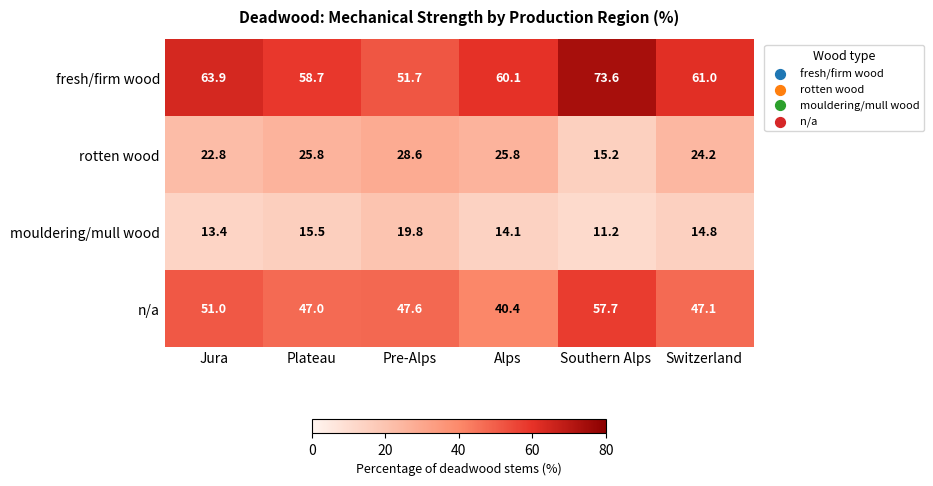

At which category does the chart reach its peak across all series?

Southern Alps